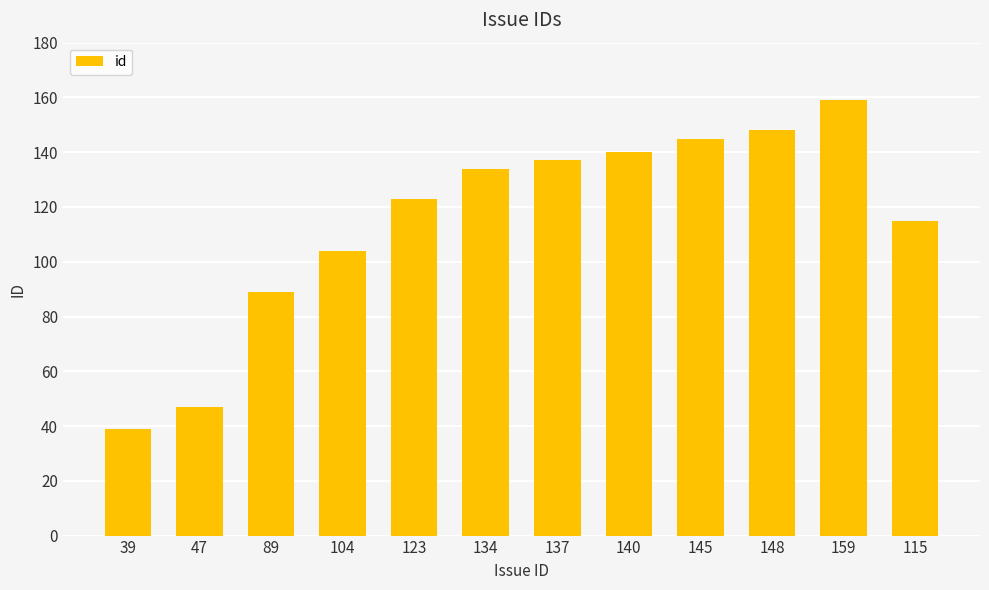

Which label corresponds to the smallest value in the chart?

39